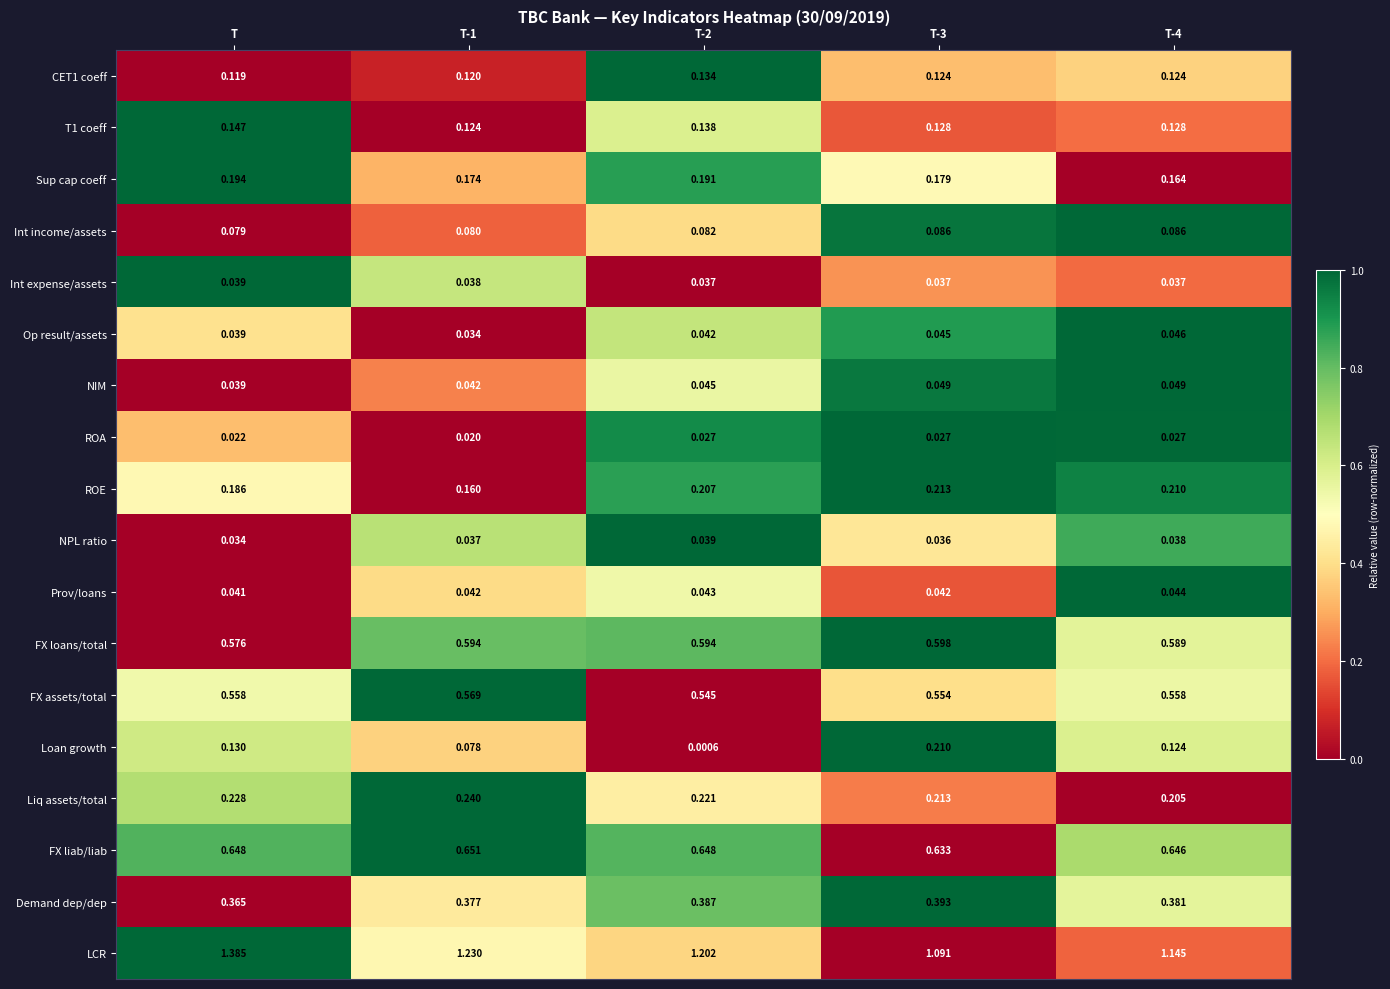

How many data points does each series have?

5